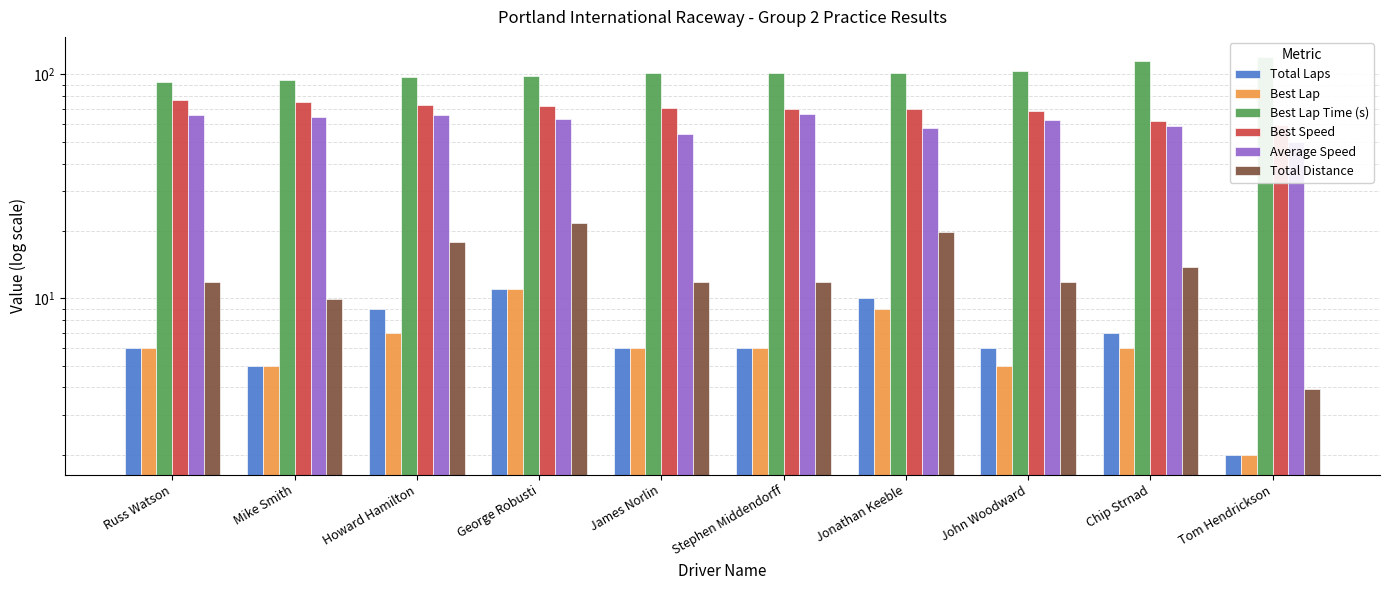

What are all the series names shown in the legend?

Total Laps, Best Lap, Best Lap Time (s), Best Speed, Average Speed, Total Distance